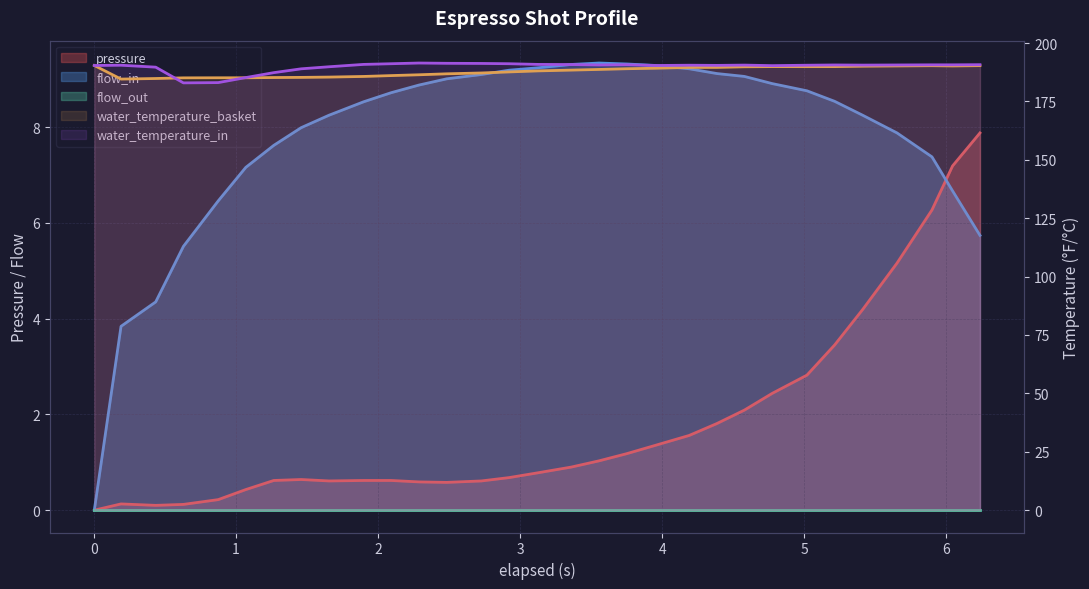

What is the sum of all pressure values?

56.7